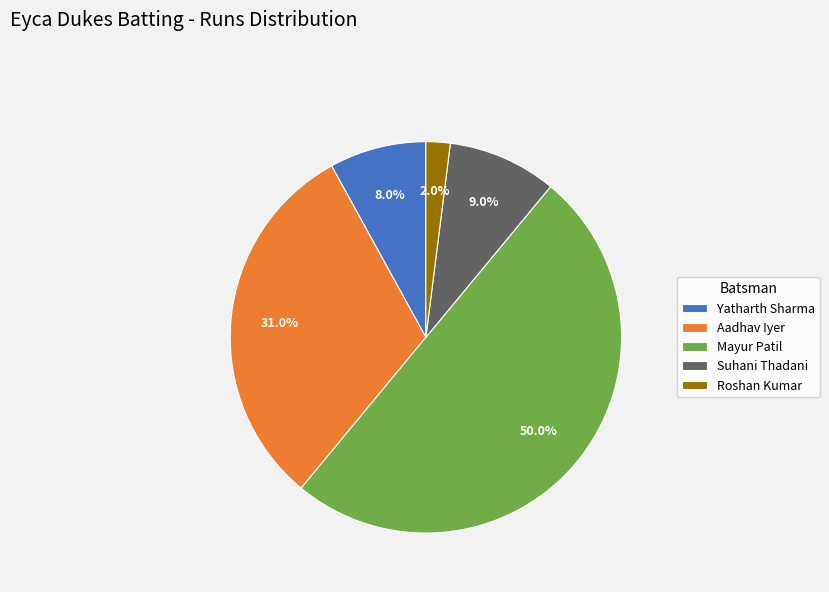

True or false: Mayur Patil accounts for 50% of the total.

True